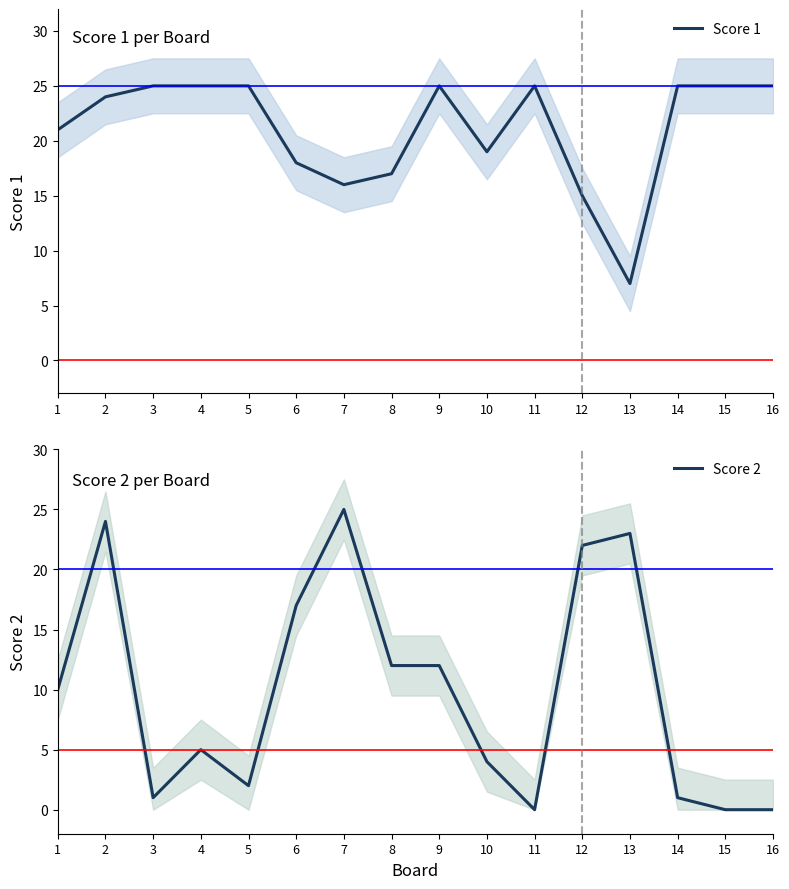

At which label is Score 1 closest to 16?

7